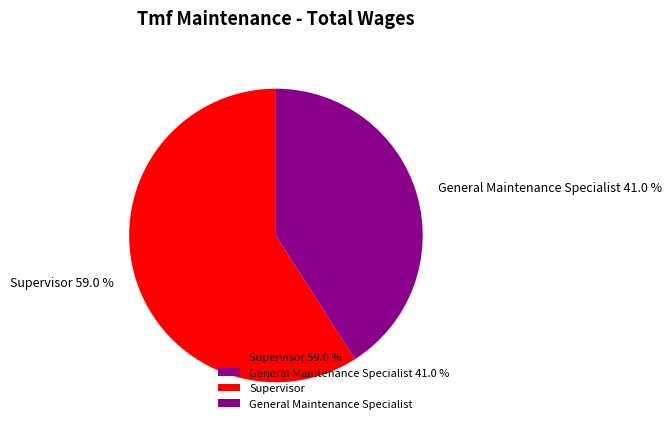

How much of the chart is everything except Supervisor?

41.0%